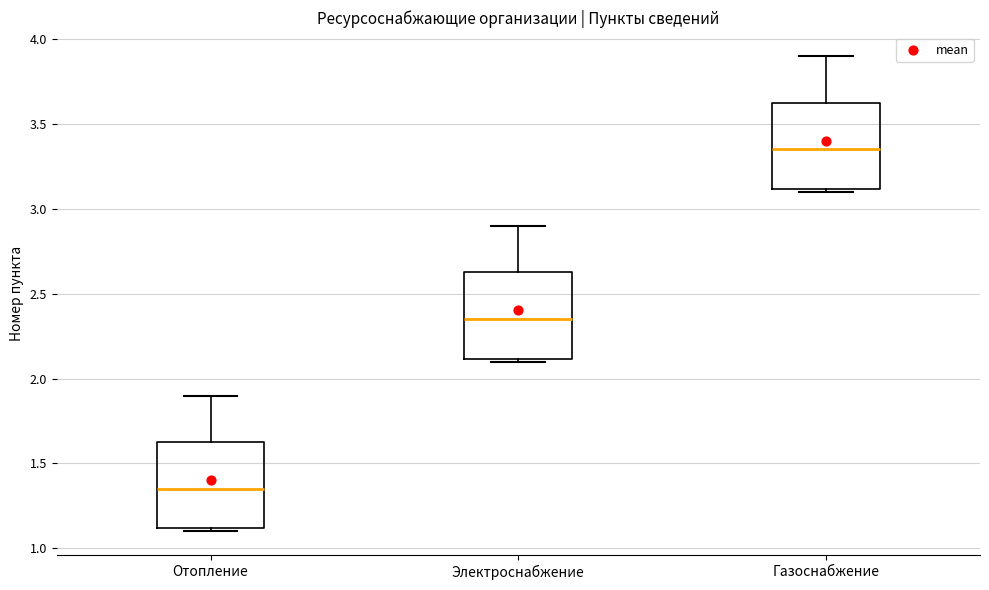

Which box's median line is the lowest?

Отопление